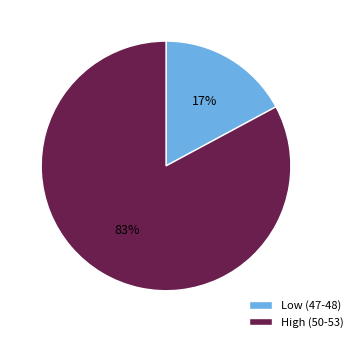

Which has a higher value, Low (47-48) or High (50-53)?

High (50-53)